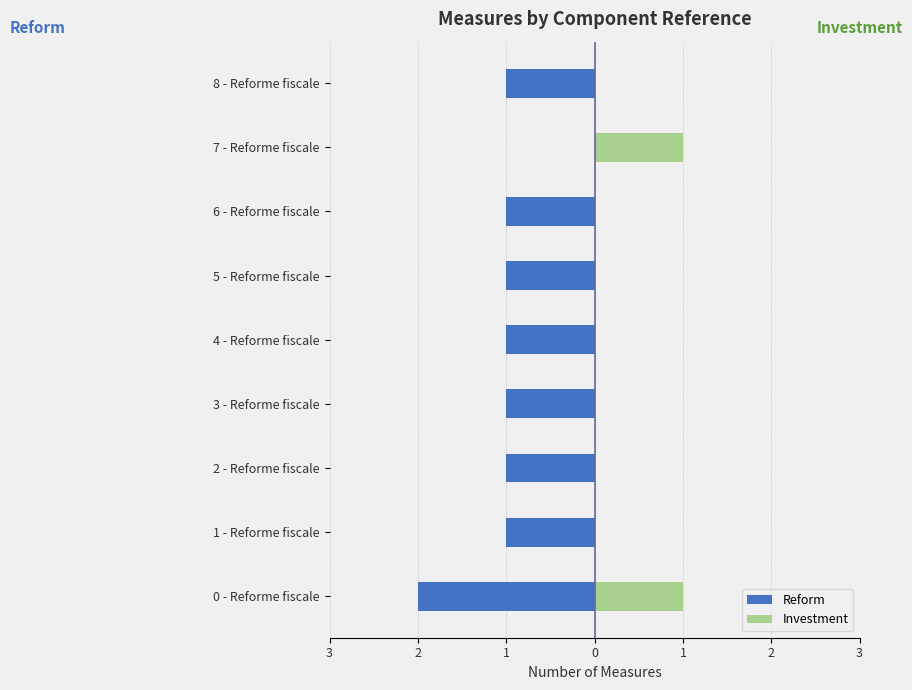

What is the smallest value displayed?

-2